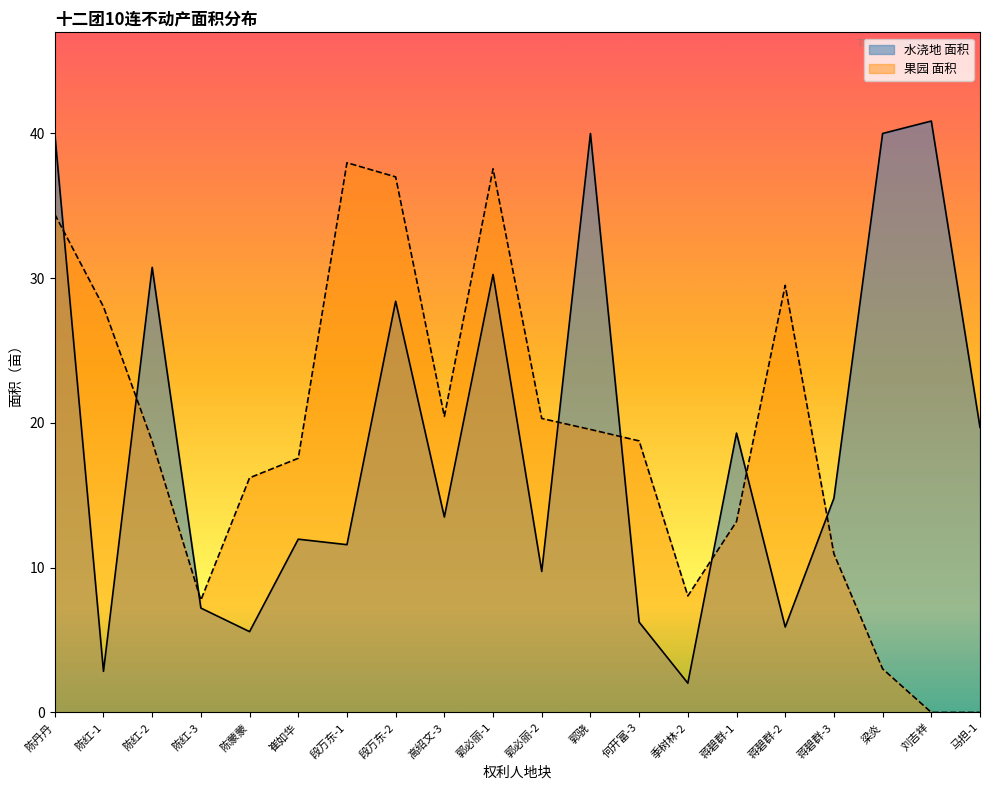

What is the spread (max minus min) of values at 段万东-2?

8.6